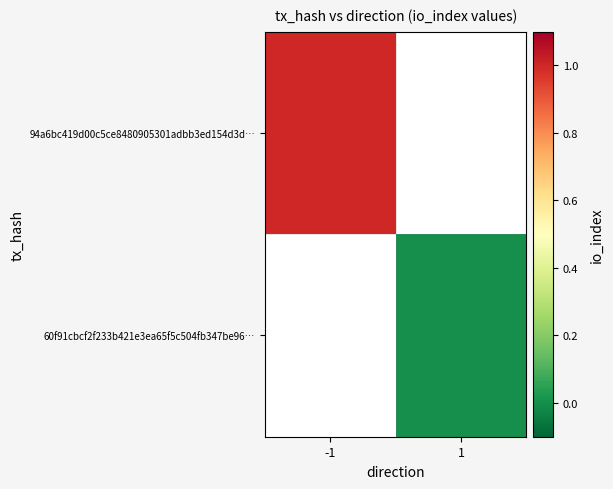

List the series in order of their overall mean, highest first.

94a6bc419d00c5ce8480905301adbb3ed154d3d…, 60f91cbcf2f233b421e3ea65f5c504fb347be96…